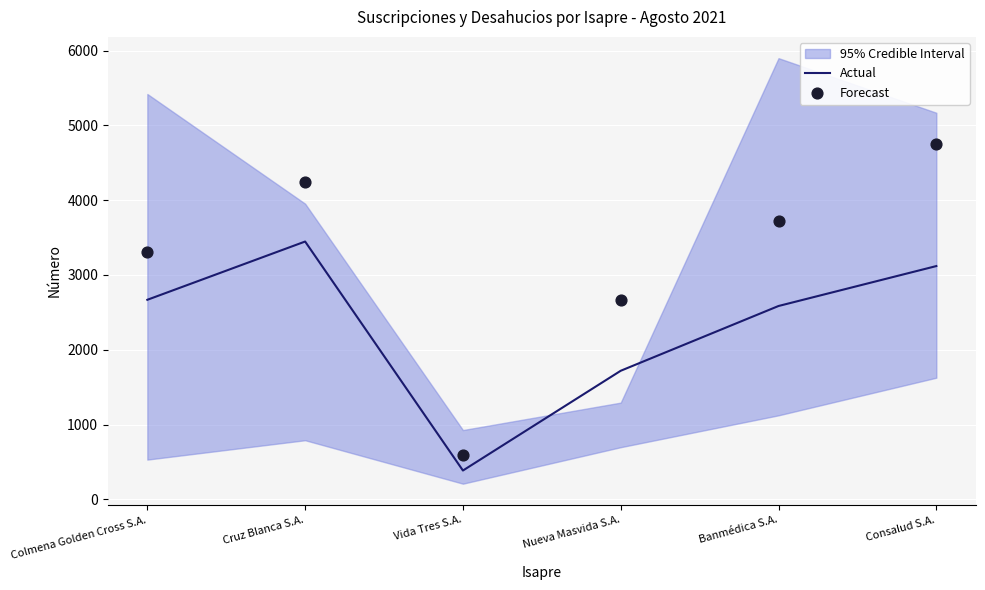

Is the value of Forecast at Nueva Masvida S.A. greater than the value of Actual at Nueva Masvida S.A.?

Yes